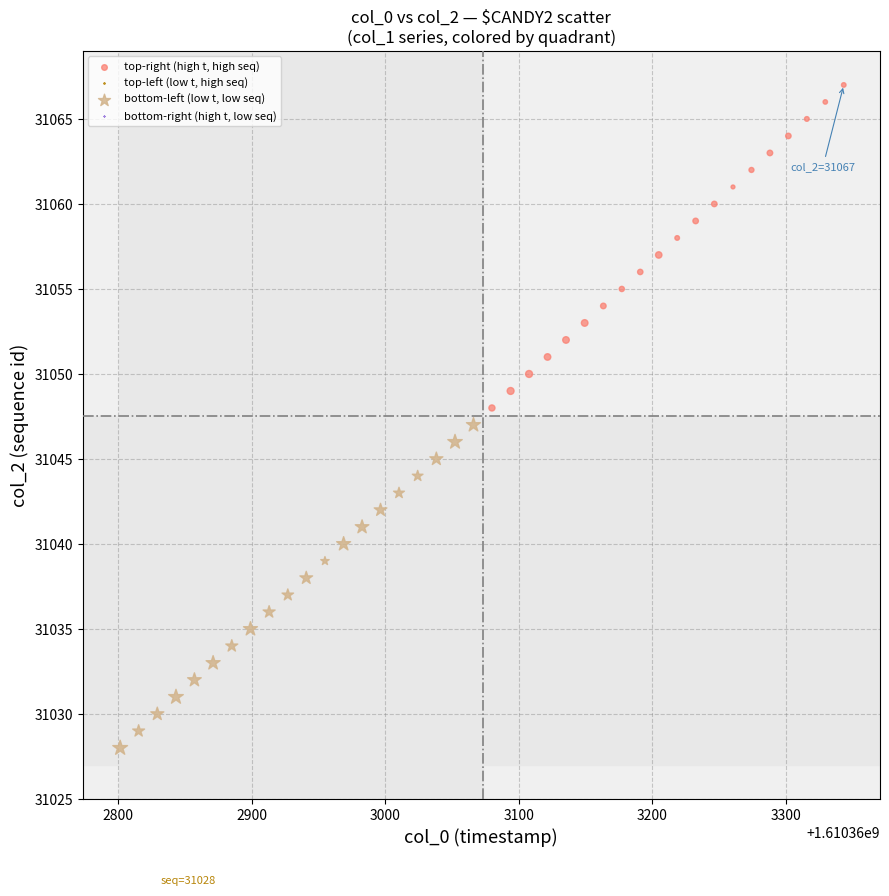

Which series reaches the maximum Y coordinate?

top-right (high t, high seq)